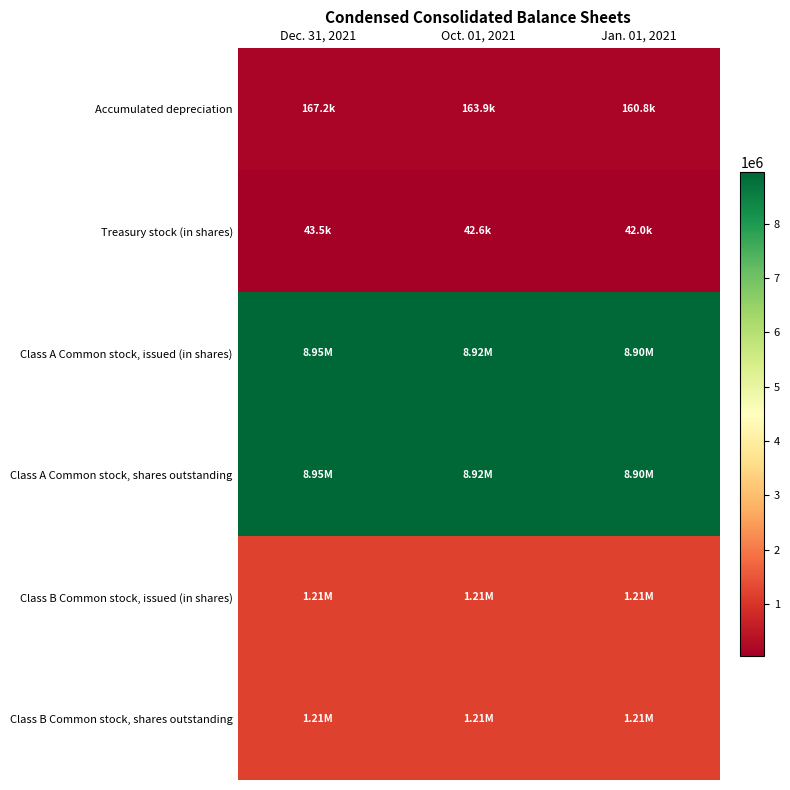

How many data points does each series have?

3